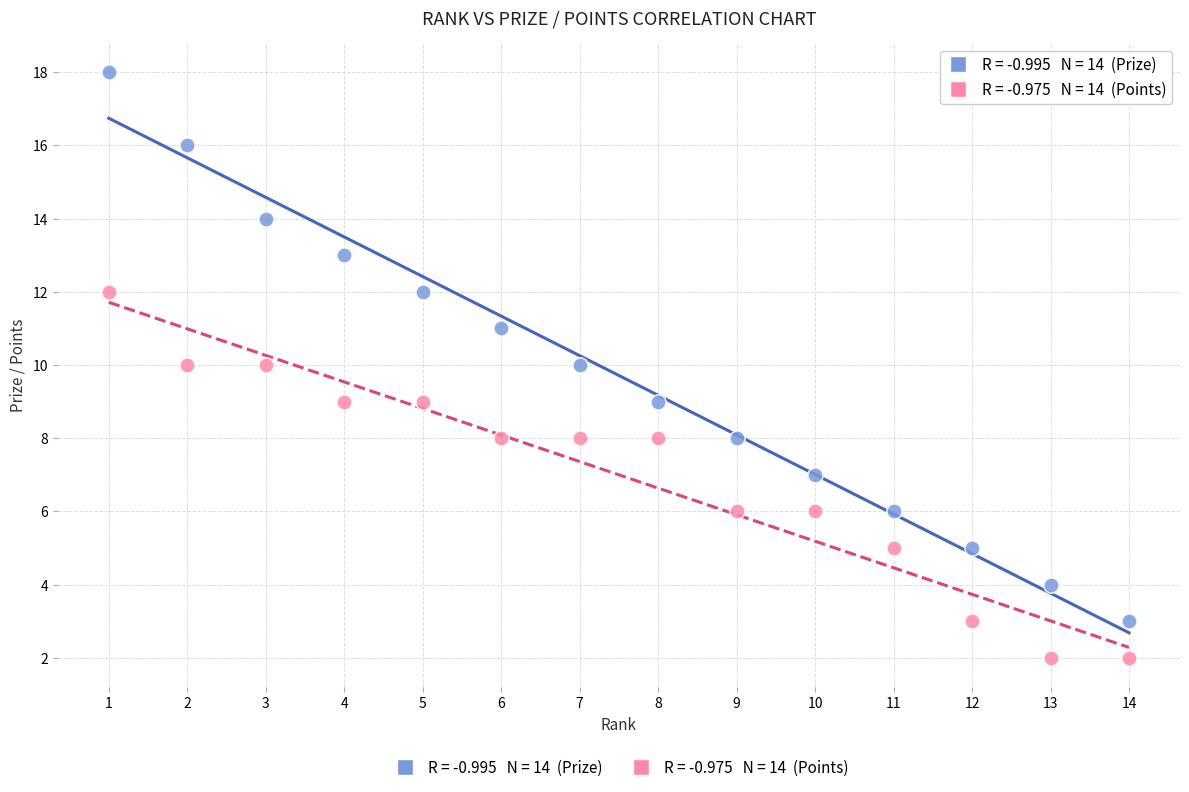

Across all data points, what is the range of X values (max minus min)?

13